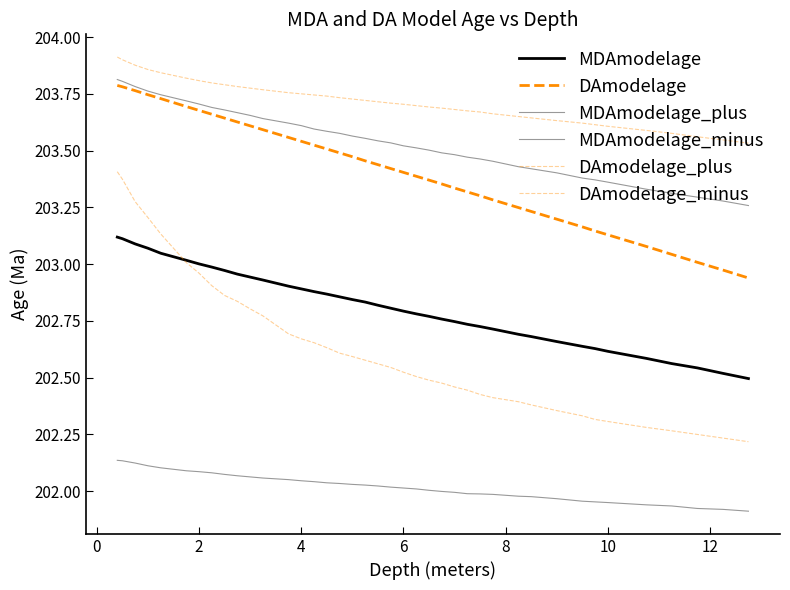

Does the chart have visible grid lines?

No